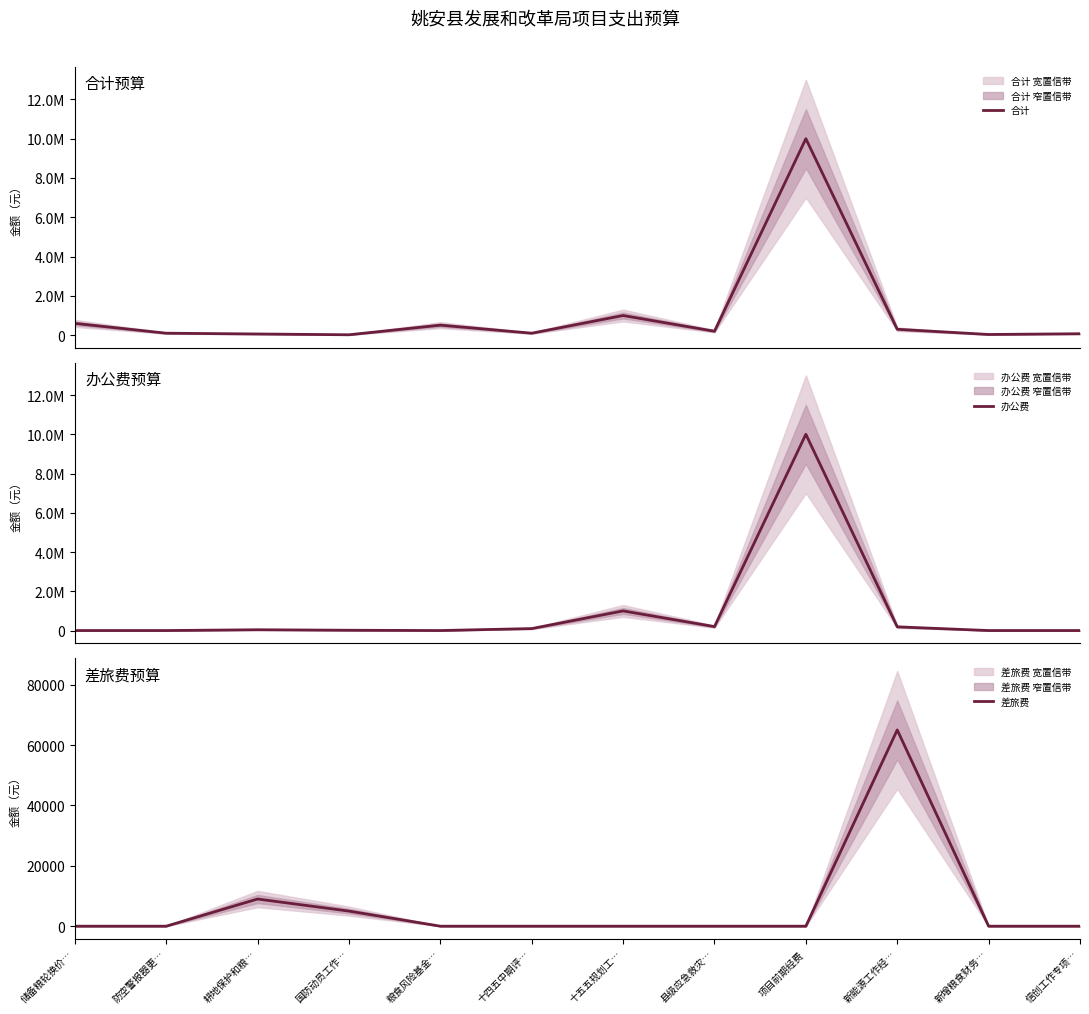

Between 国防动员工作… and 十四五中期评…, which series saw the biggest shift?

办公费